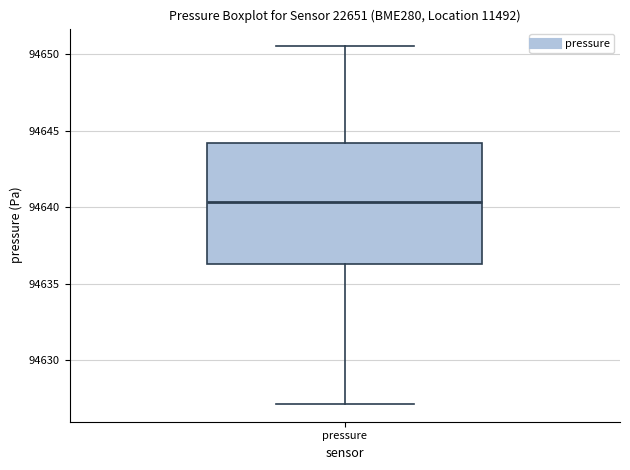

Transcribe this box plot: give where the median line is, the range the box spans, and where the two whiskers end, as read against the y-axis. The values are not printed on the chart, so give them approximately, as read against the axis.

median 94640.5, box 94636.5 to 94644.0, whiskers 94627.0 to 94650.5